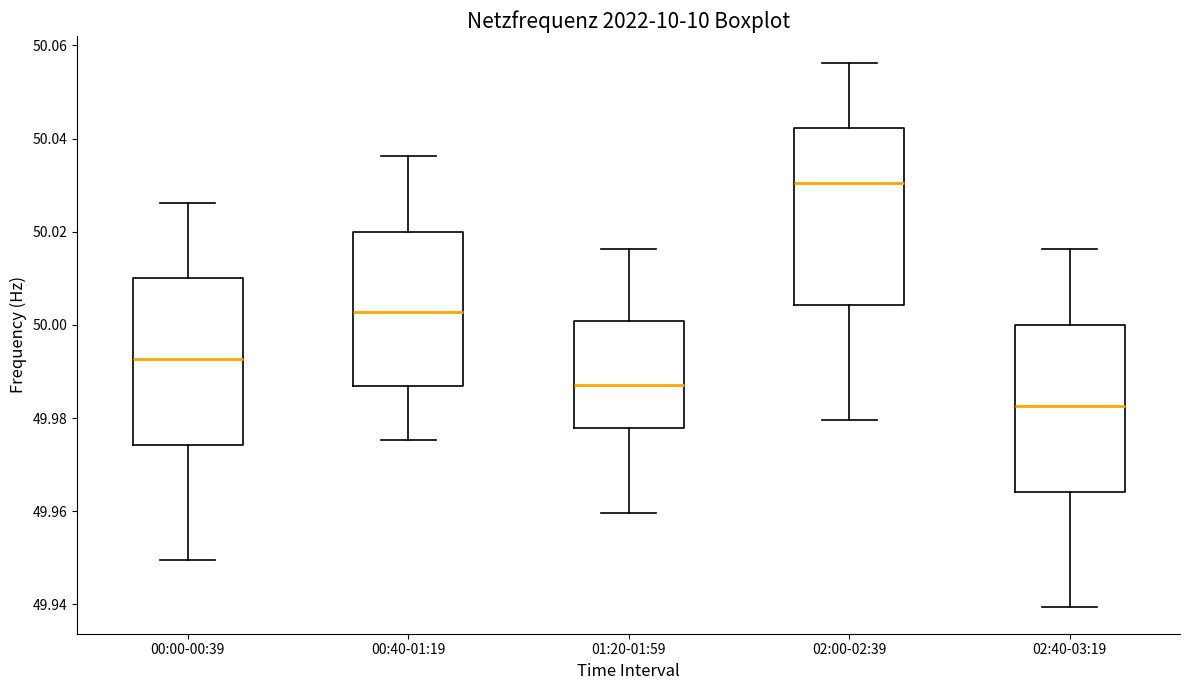

Where does the lower whisker of the box for 00:00-00:39 end on the y-axis? The values are not printed on the chart, so give them approximately, as read against the axis.

49.950